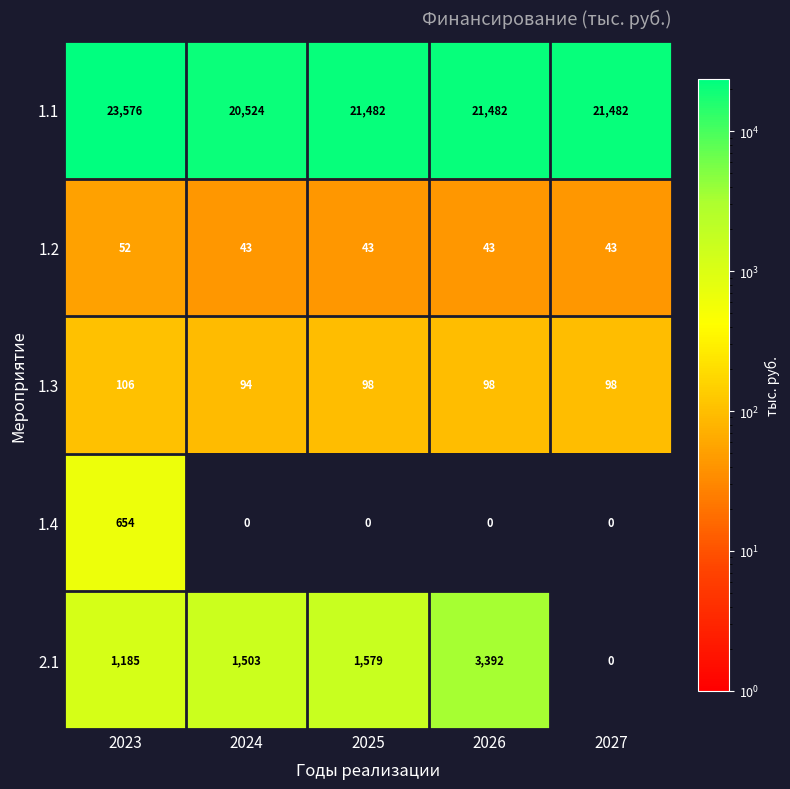

Which series changed the most between 2026 and 2027?

2.1